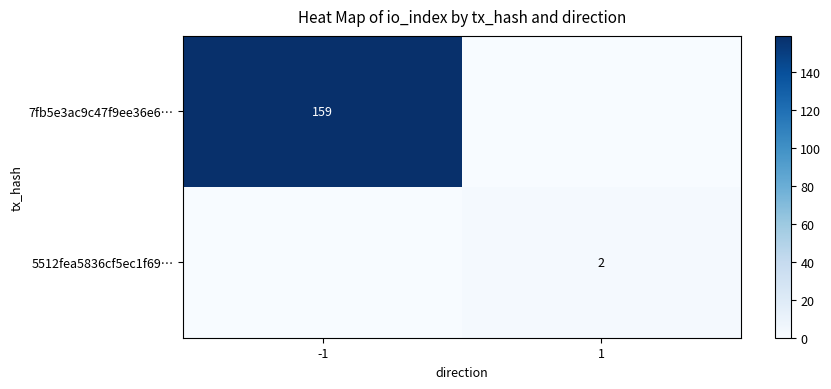

The value of 5512fea5836cf5ec1f69… at 1 is 1. True or false?

False